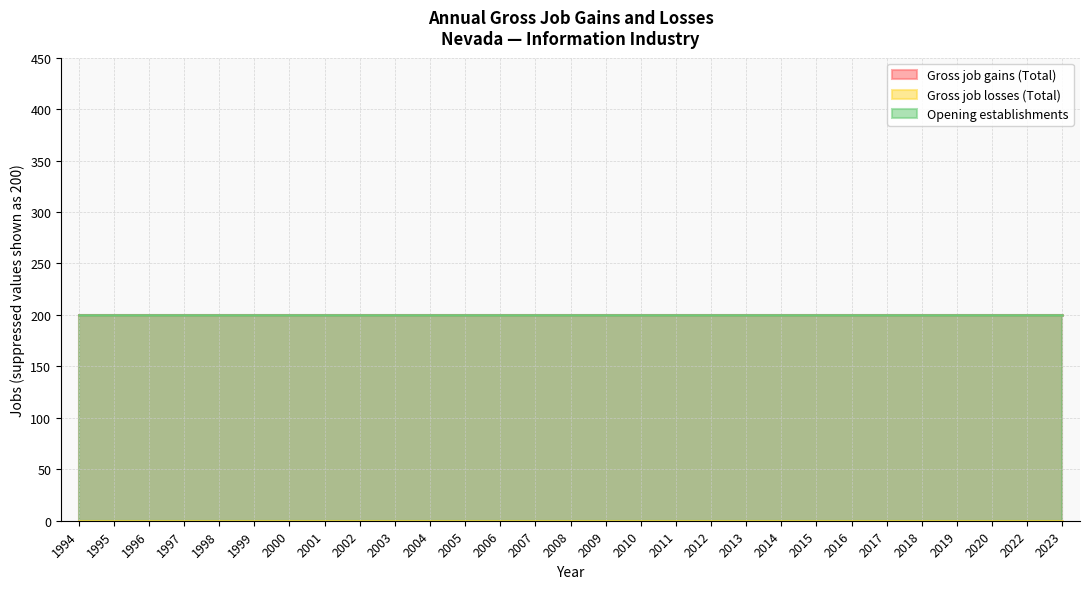

Does the chart have visible grid lines?

Yes